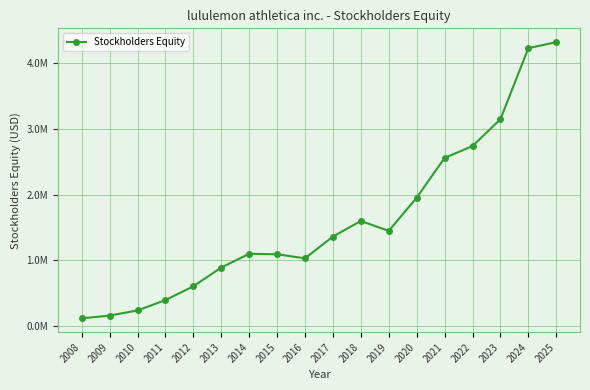

Count the number of values greater than 1359973.

8